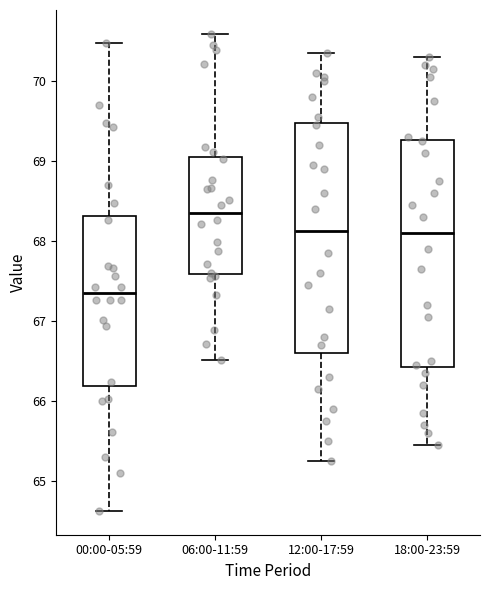

Where is the upper edge of the box for 06:00-11:59 on the y-axis? The values are not printed on the chart, so give them approximately, as read against the axis.

69.1